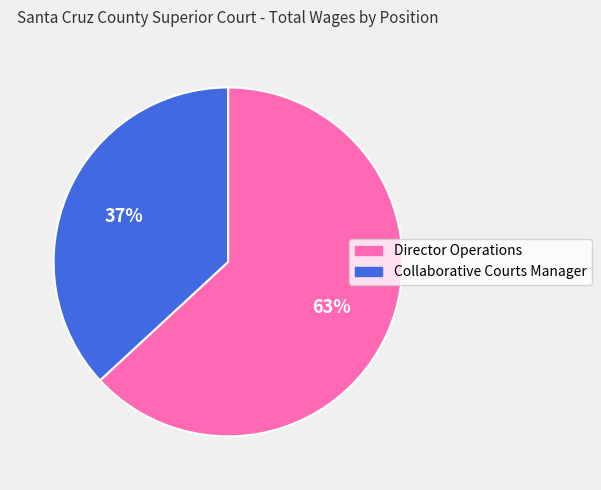

To the nearest percent, what is the average slice percentage?

50%